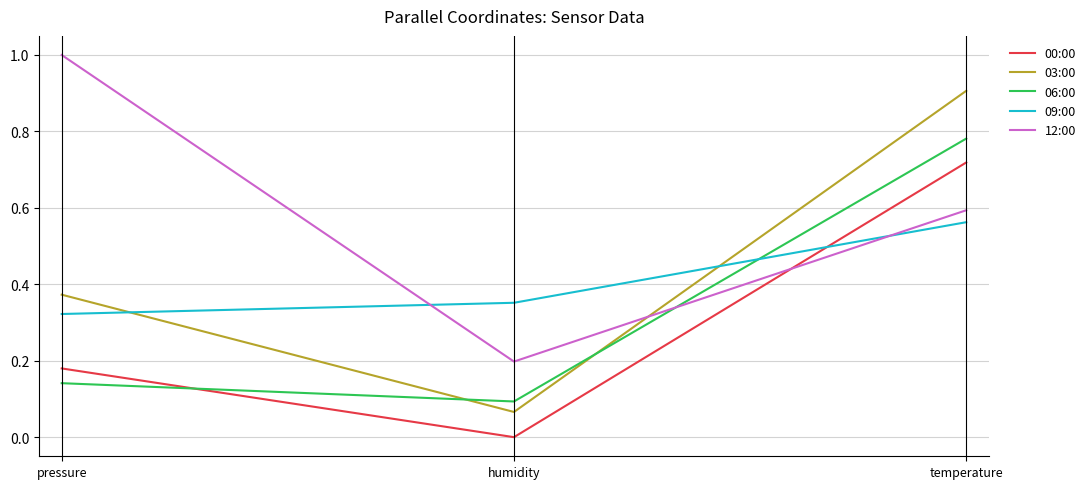

How many 09:00 values are between 0 and 1?

3